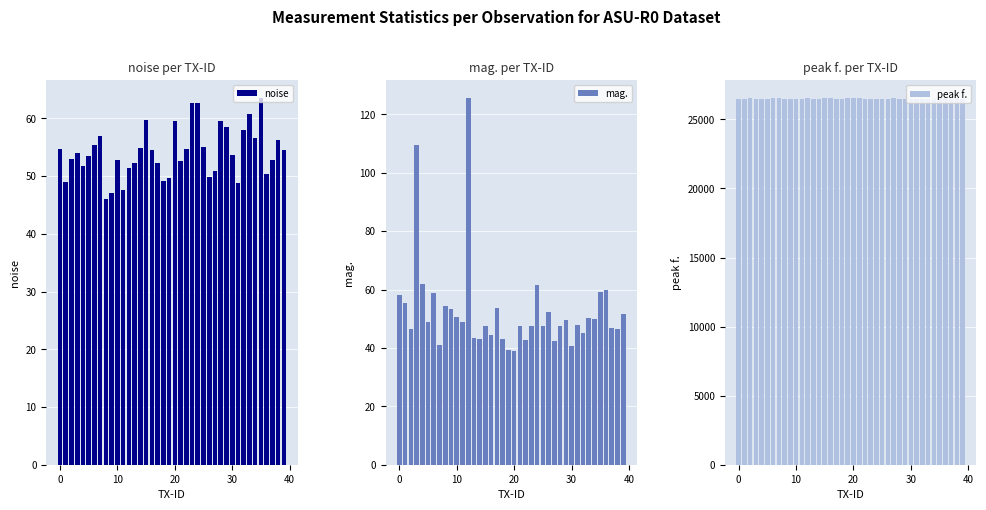

Which series has the largest total across all categories?

peak f.